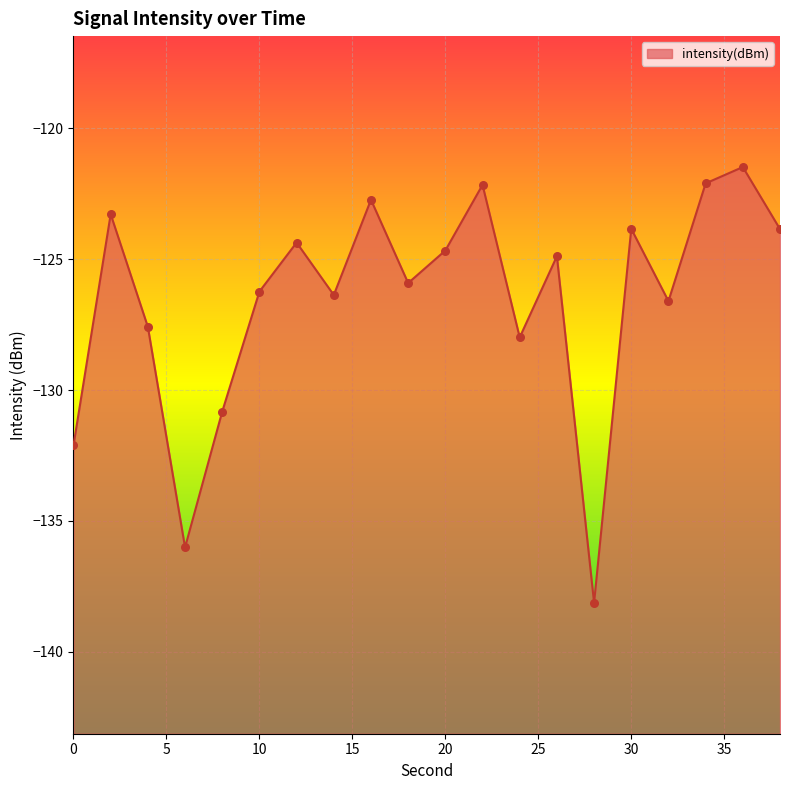

What is the change in value from 8 to 18?

+4.9